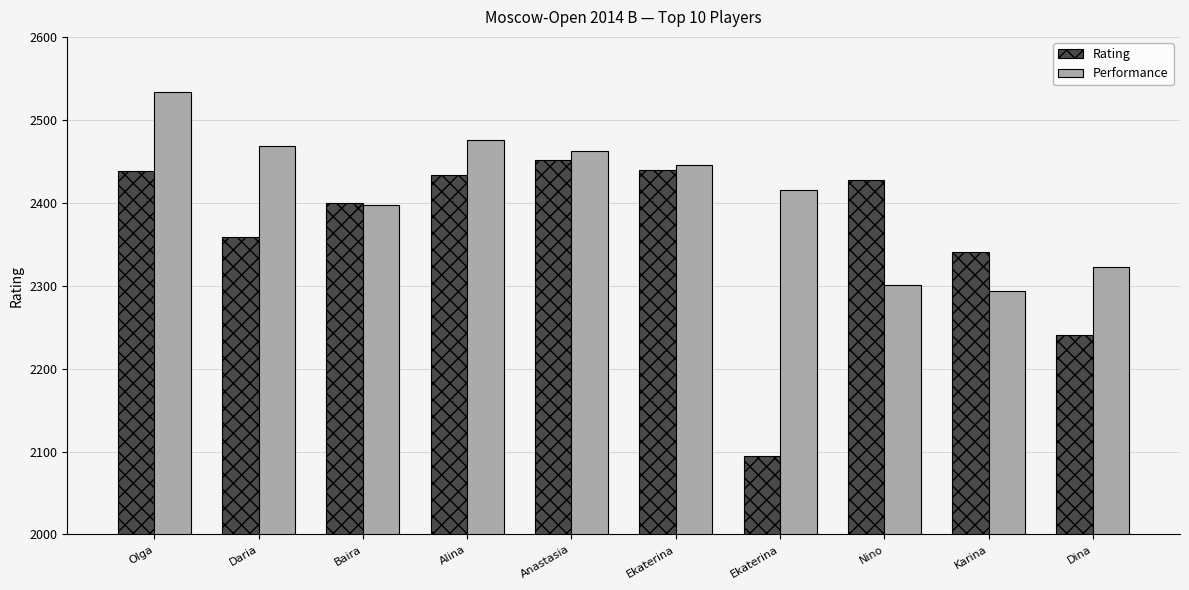

How many bars are there in total?

20